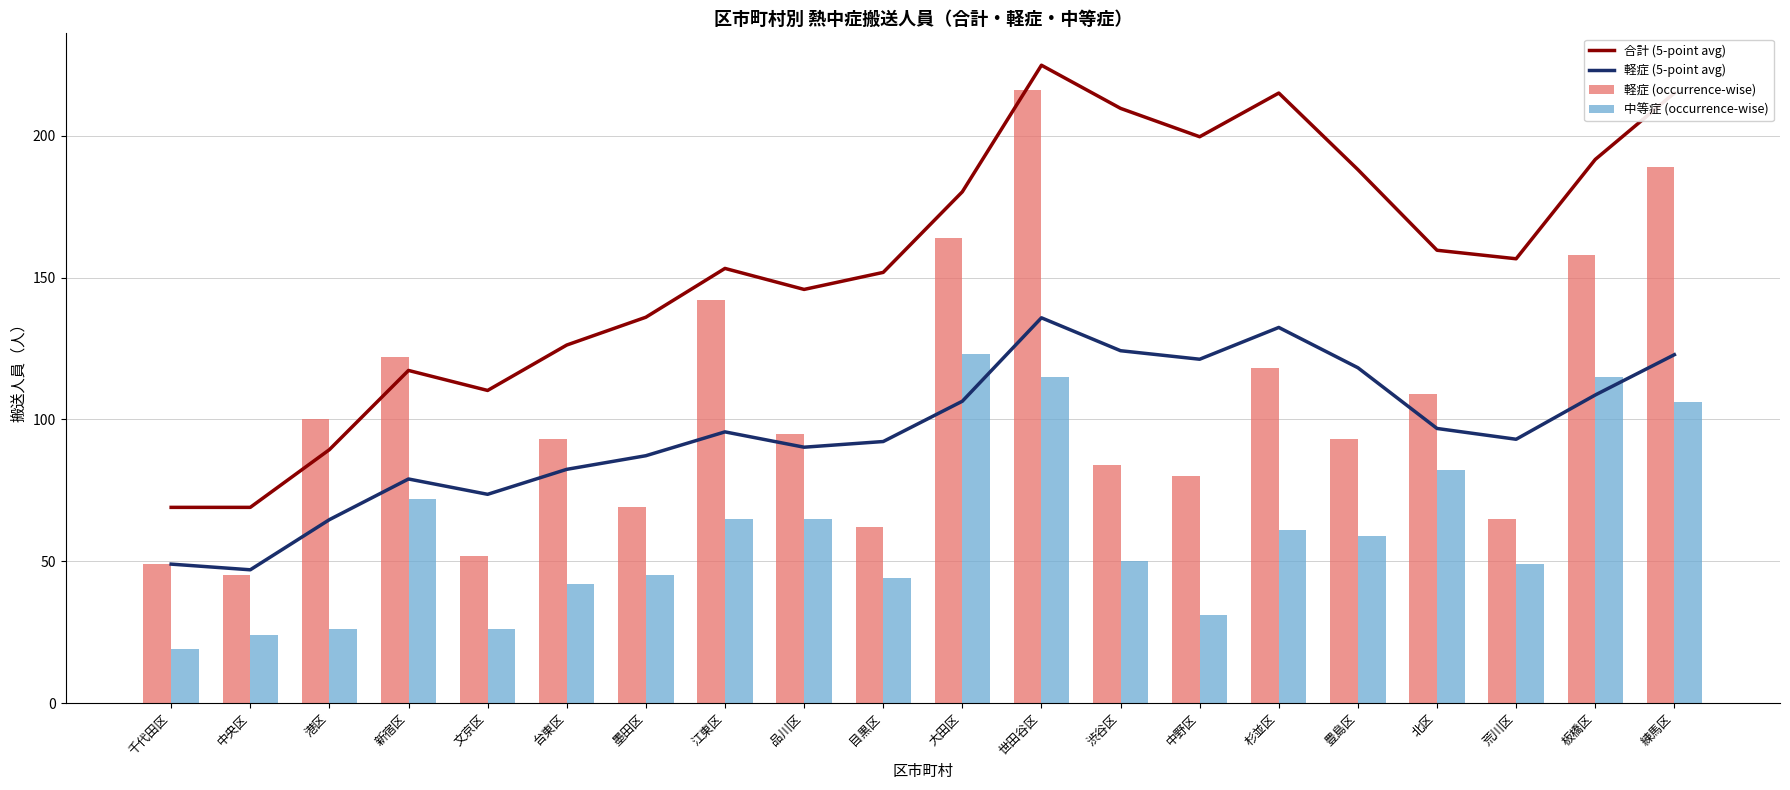

Which series has the widest spread of values?

軽症 (occurrence-wise)